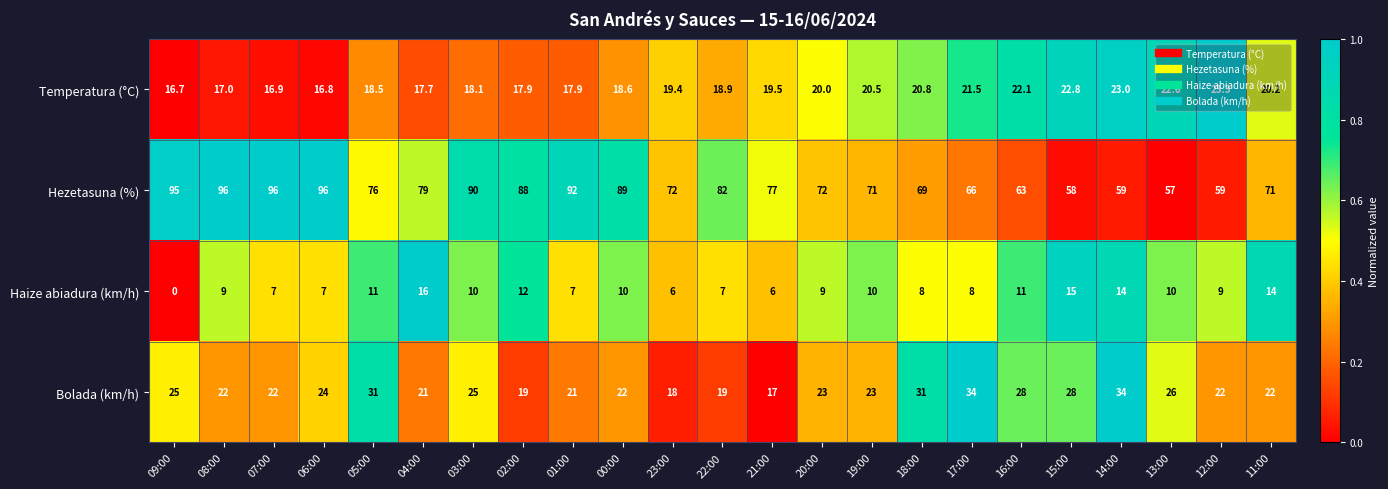

True or false: Temperatura (°C) has a value of 6.8 at 04:00.

False